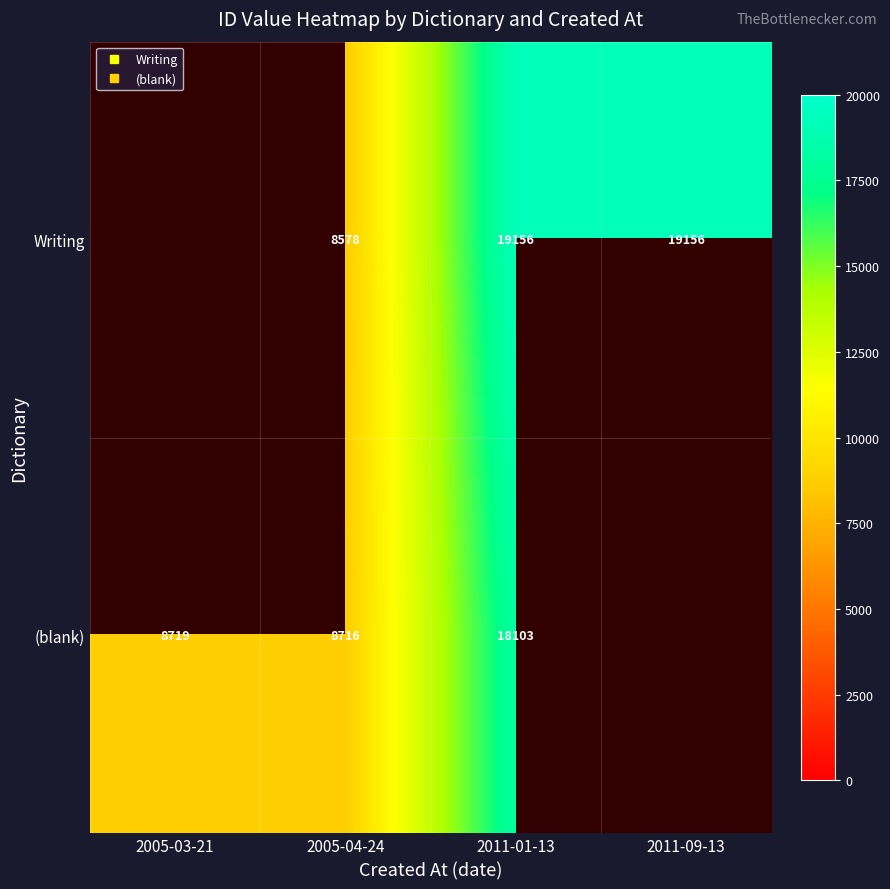

What is the sum of the Writing values at 2011-09-13 and 2011-01-13?

38312.0